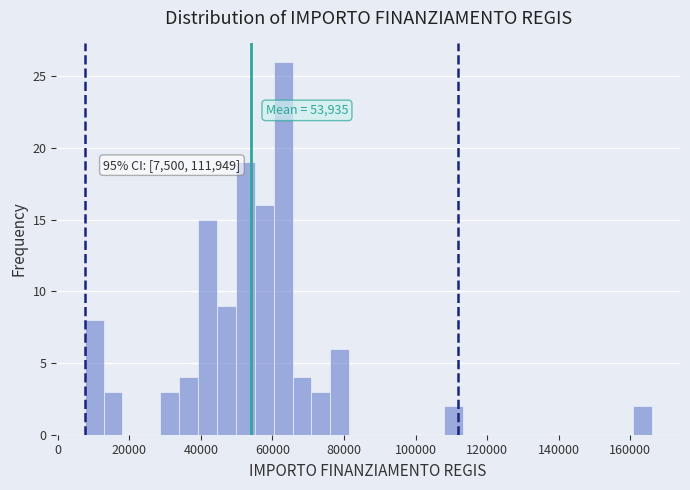

Read against the x-axis, roughly where is the centre of the tallest bar?

62000